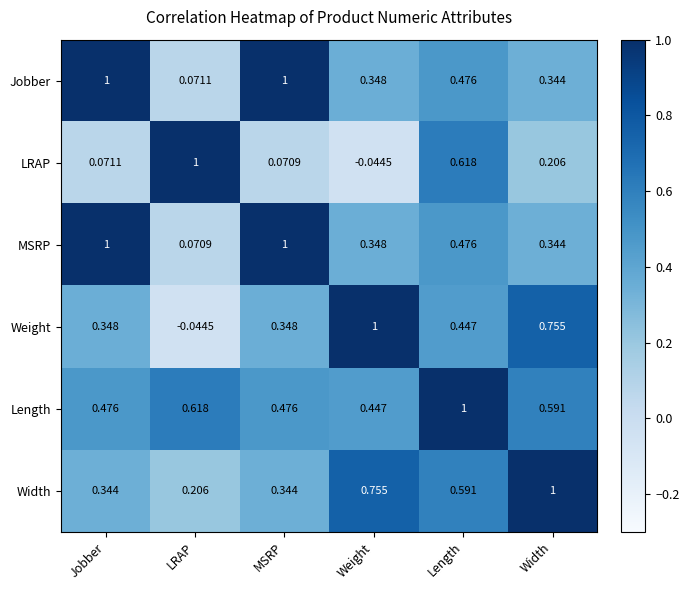

At which category is the sum across all series the highest?

Length